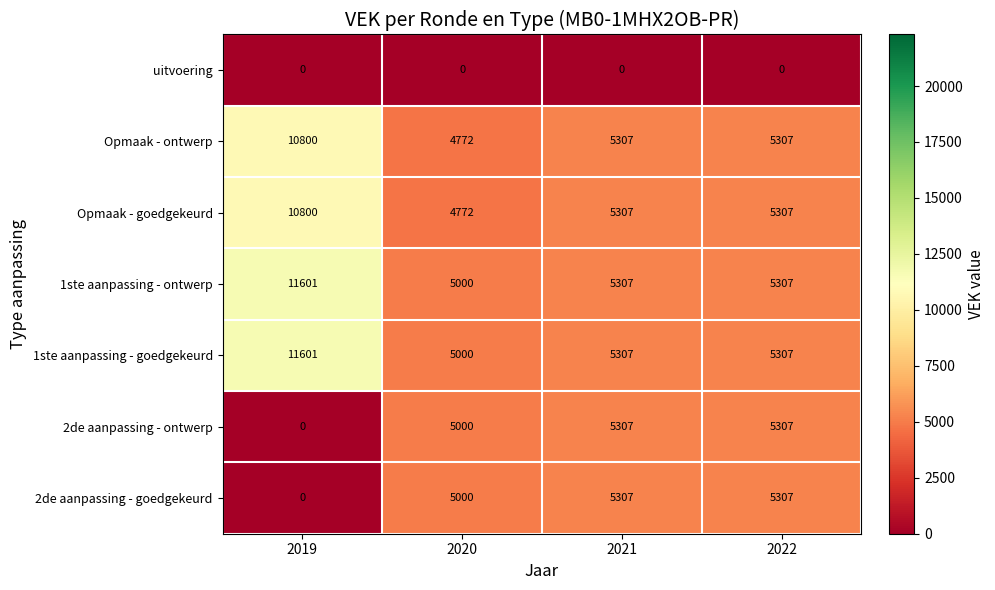

Count the number of categories in the chart.

4